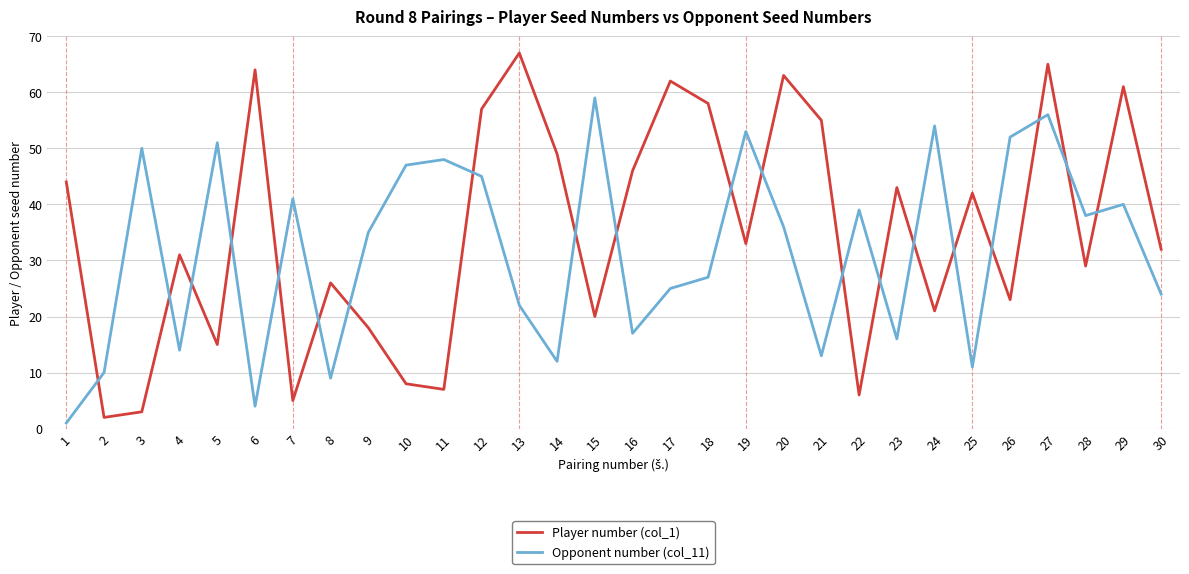

Reading left to right, transcribe all the data shown in this chart.

Player number (col_1): 44	2	3	31	15	64	5	26	18	8	7	57	67	49	20	46	62	58	33	63	55	6	43	21	42	23	65	29	61	32
Opponent number (col_11): 1	10	50	14	51	4	41	9	35	47	48	45	22	12	59	17	25	27	53	36	13	39	16	54	11	52	56	38	40	24